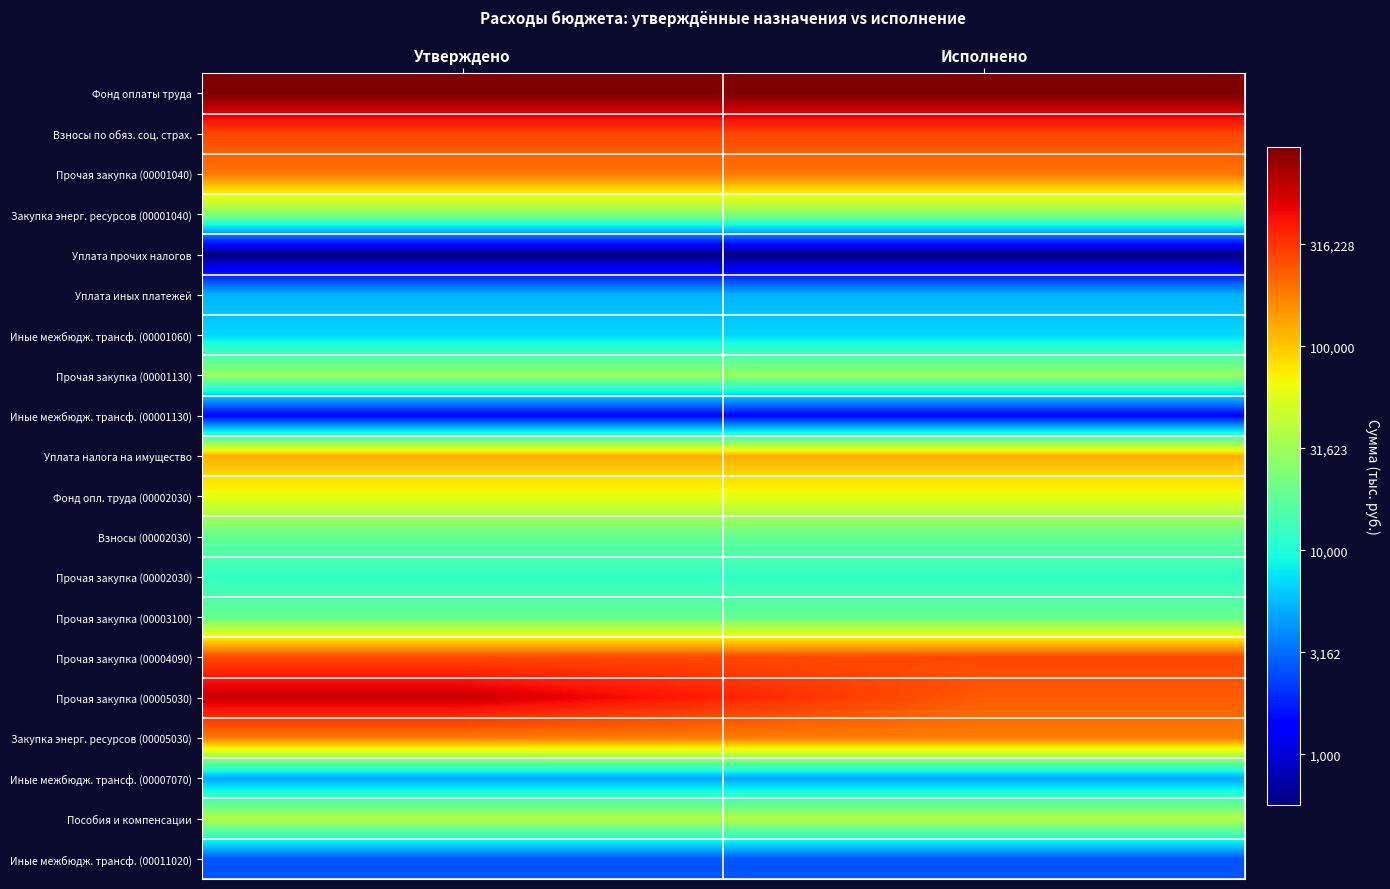

At Исполнено, list the series in order from largest to smallest.

Фонд оплаты труда, Взносы по обяз. соц. страх., Прочая закупка (00004090), Прочая закупка (00005030), Прочая закупка (00001040), Закупка энерг. ресурсов (00005030), Уплата налога на имущество, Фонд опл. труда (00002030), Пособия и компенсации, Прочая закупка (00001130), Закупка энерг. ресурсов (00001040), Прочая закупка (00003100), Взносы (00002030), Прочая закупка (00002030), Иные межбюдж. трансф. (00001060), Уплата иных платежей, Иные межбюдж. трансф. (00007070), Иные межбюдж. трансф. (00011020), Иные межбюдж. трансф. (00001130), Уплата прочих налогов